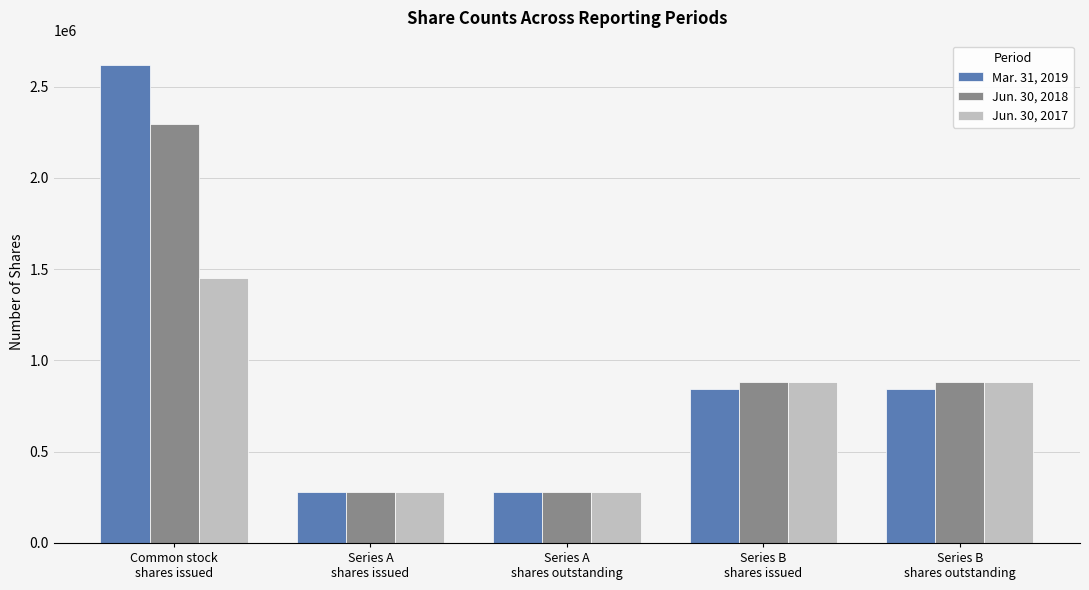

What are all the series names shown in the legend?

Mar. 31, 2019, Jun. 30, 2018, Jun. 30, 2017